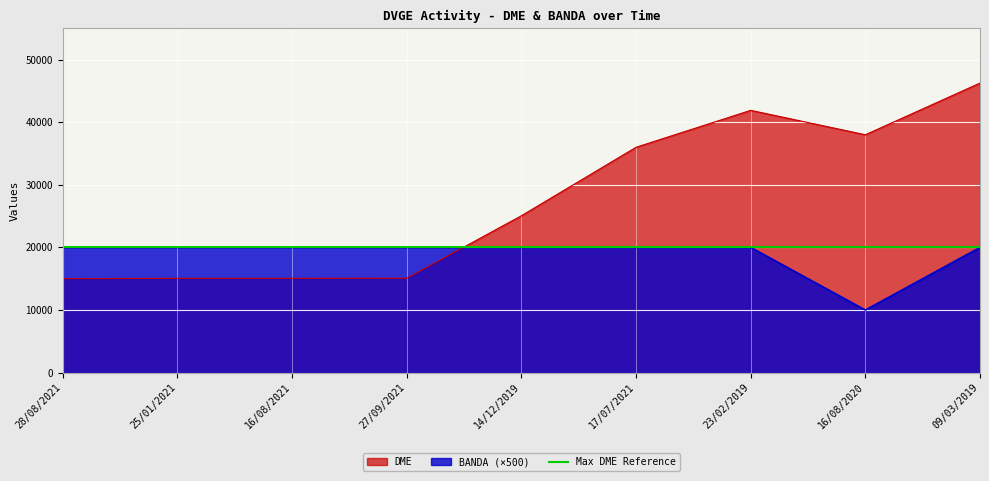

Rank the series by their maximum value, from lowest to highest.

BANDA, DME